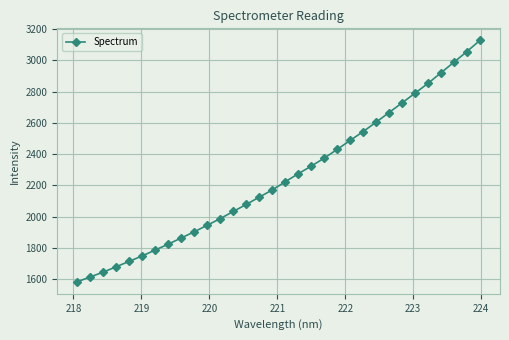

True or false: the data has more than 1 interior local peaks.

False